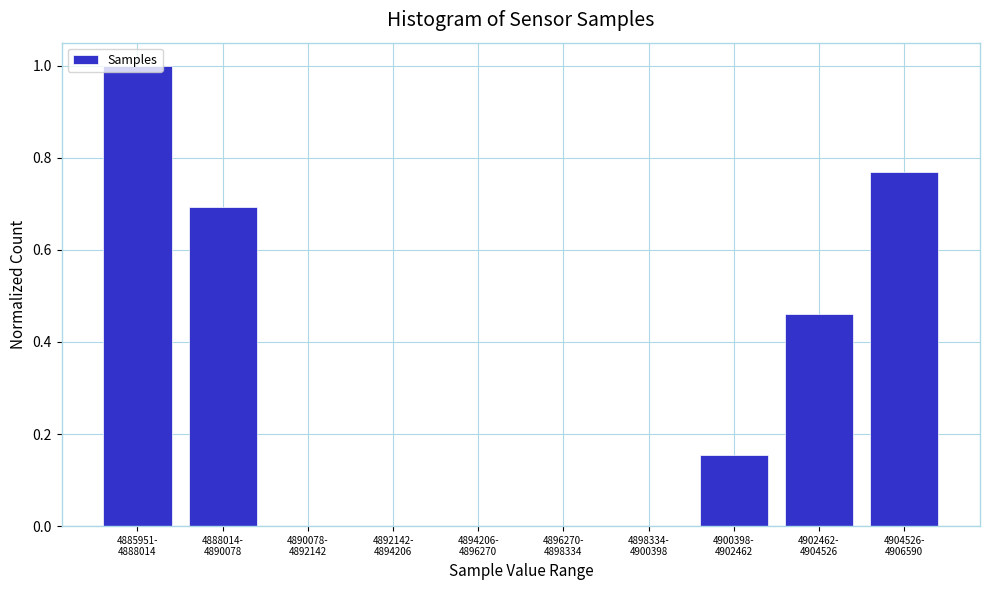

What is the maximum value shown in the chart?

1.0